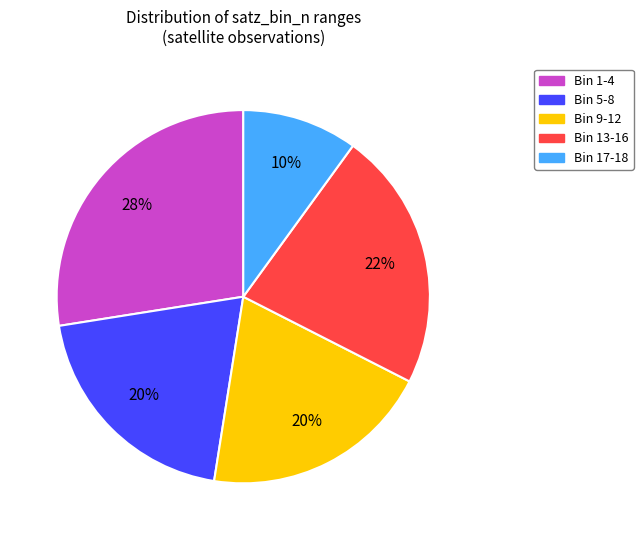

Is there any slice that represents more than half of the pie?

No